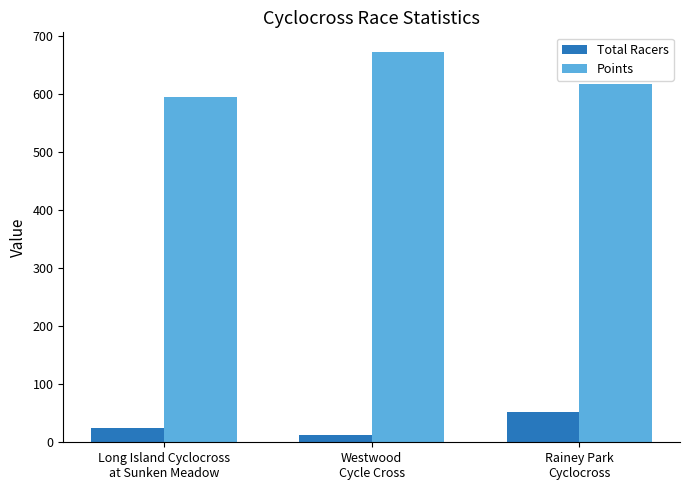

How many data points does each series have?

3